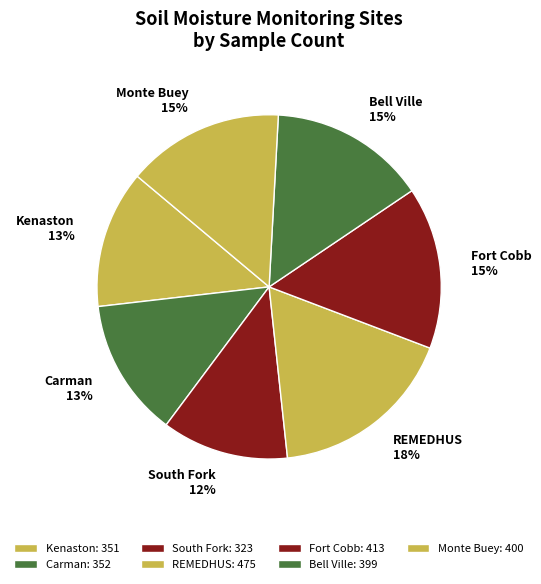

To the nearest percent, what is the difference between the largest and smallest slice percentages?

6%